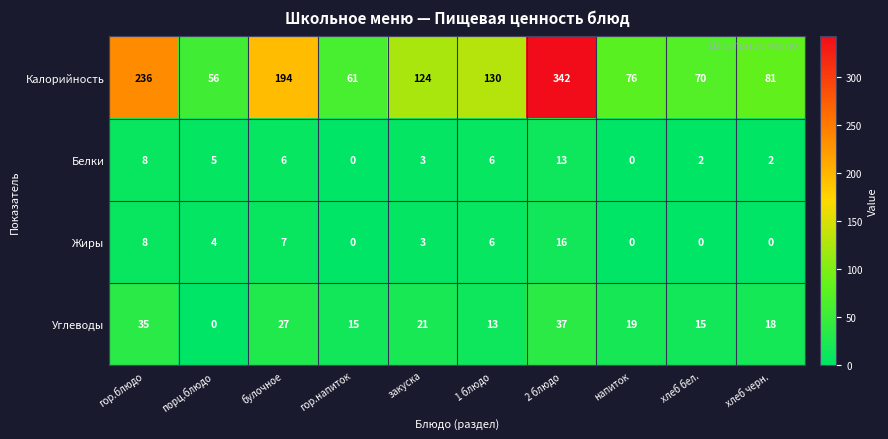

Where is Углеводы nearest to the value 18?

хлеб черн.